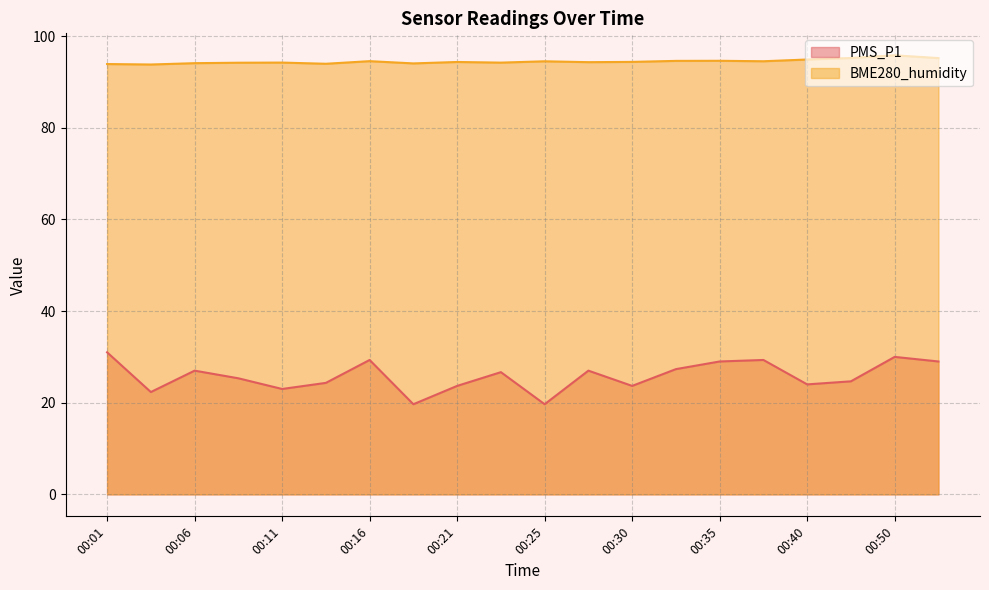

True or false: PMS_P1 and BME280_humidity cross at least once.

False